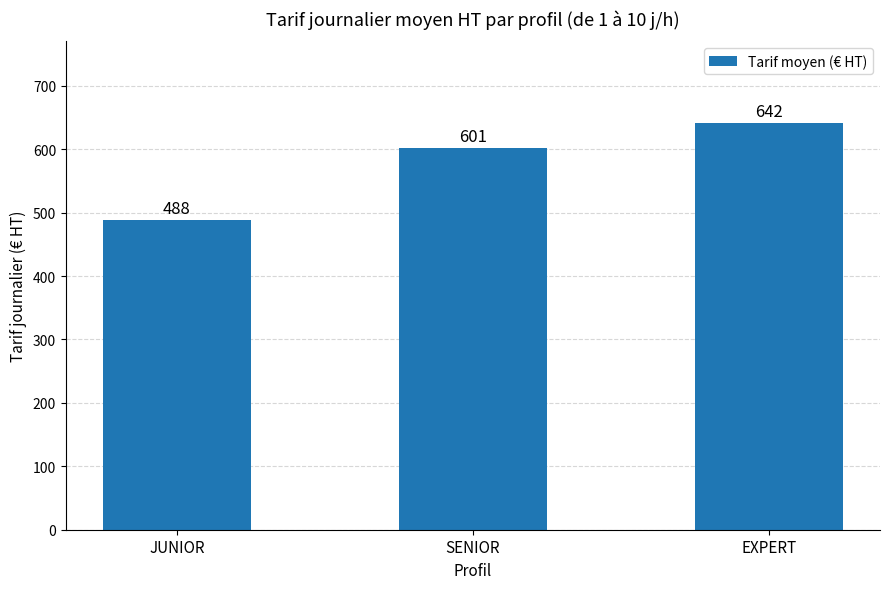

What is the difference between the maximum and second lowest values?

40.4